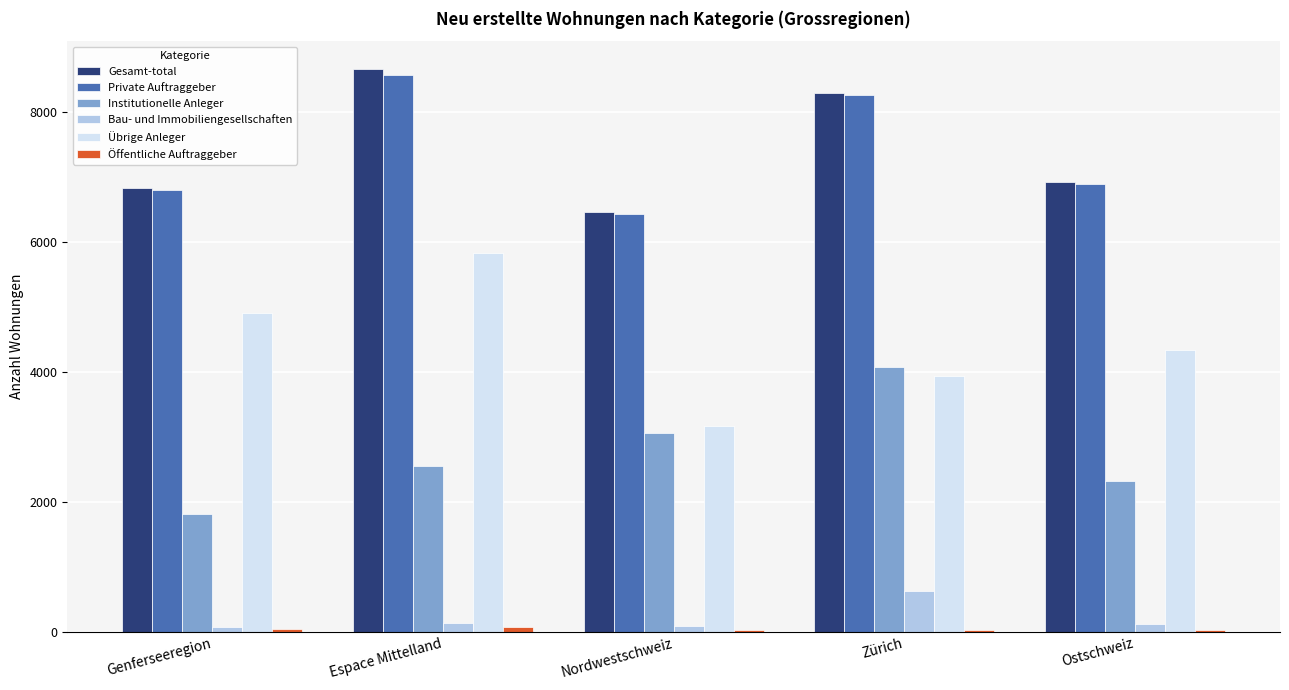

Count the number of categories in the chart.

5